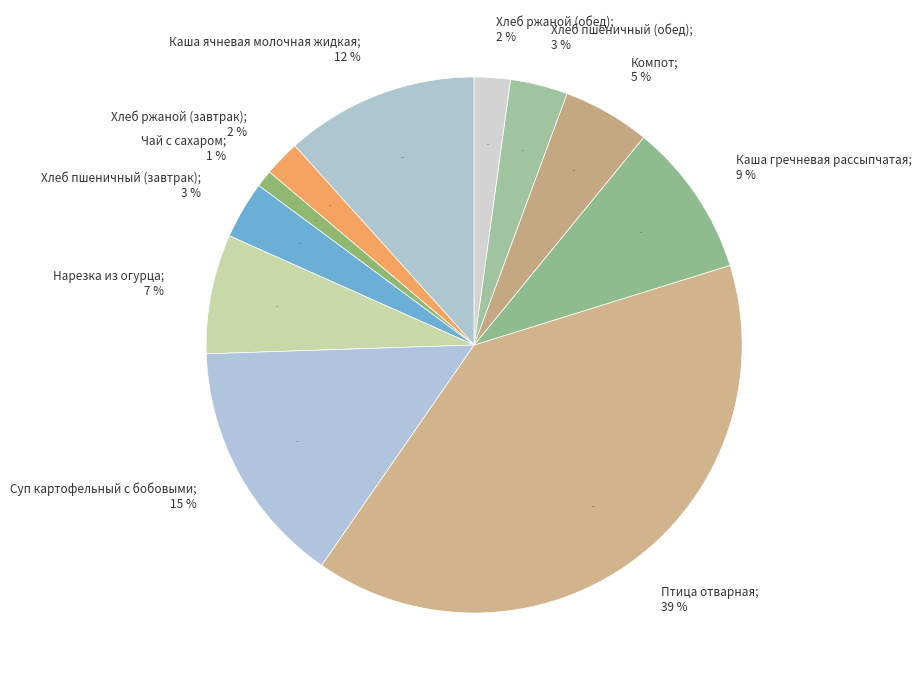

What is the total percentage of Хлеб пшеничный (завтрак) and Птица отварная?

42.9%